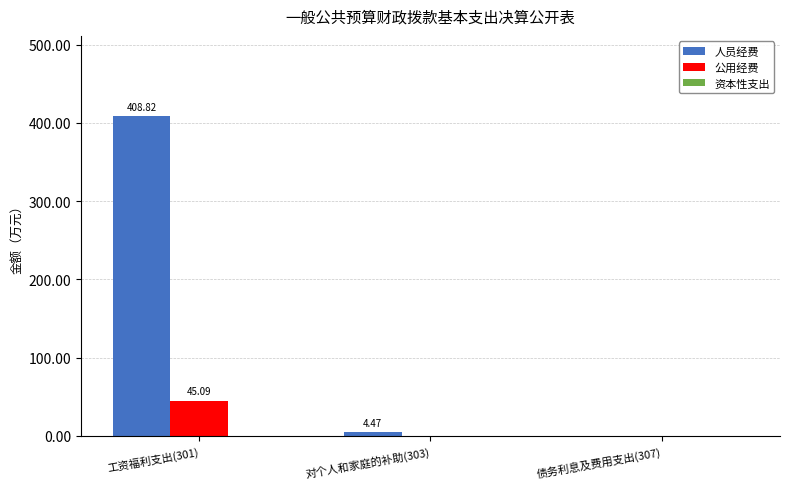

Which series changed the most between 工资福利支出(301) and 债务利息及费用支出(307)?

人员经费